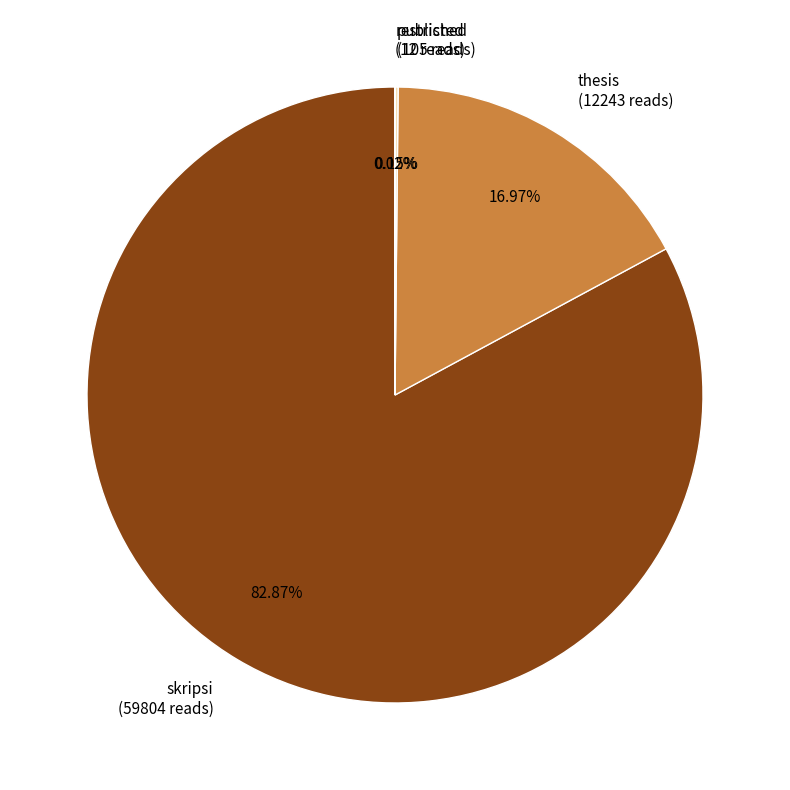

To the nearest percent, what is the difference between the largest and smallest slice percentages?

83%